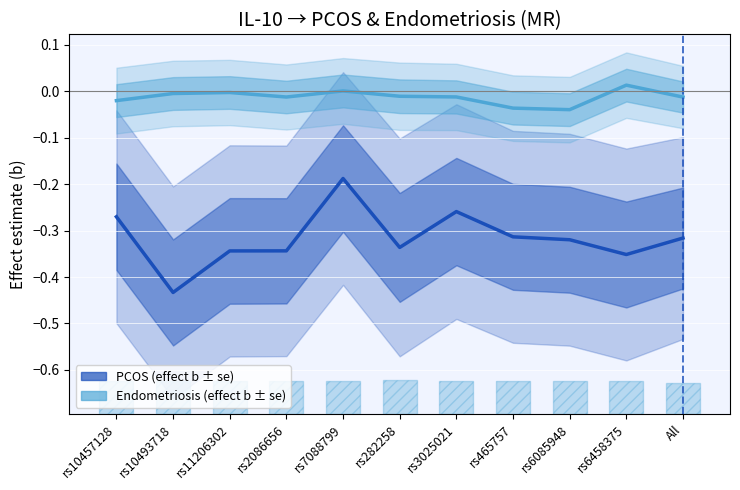

Reading left to right, what are all the values shown in this chart?

PCOS (effect b ± se): rs10457128=-0.3	rs10493718=-0.4	rs11206302=-0.3	rs2086656=-0.3	rs7088799=-0.2	rs282258=-0.3	rs3025021=-0.3	rs465757=-0.3	rs6085948=-0.3	rs6458375=-0.4	All=-0.3
Endometriosis (effect b ± se): rs10457128=-0.0	rs10493718=-0.0	rs11206302=-0.0	rs2086656=-0.0	rs7088799=0.0	rs282258=-0.0	rs3025021=-0.0	rs465757=-0.0	rs6085948=-0.0	rs6458375=0.0	All=-0.0